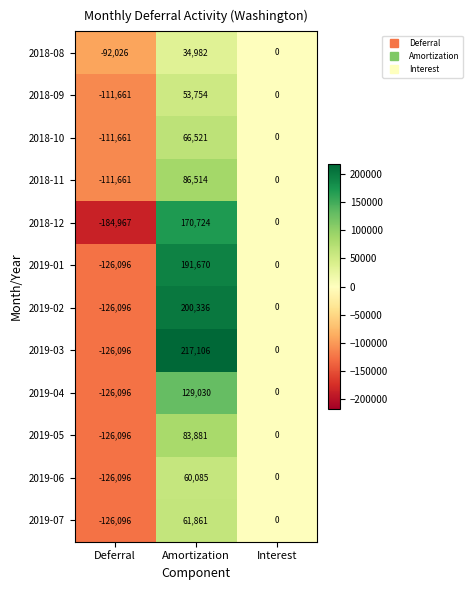

Rank the series at Amortization from lowest to highest value.

2018-08, 2018-09, 2019-06, 2019-07, 2018-10, 2019-05, 2018-11, 2019-04, 2018-12, 2019-01, 2019-02, 2019-03